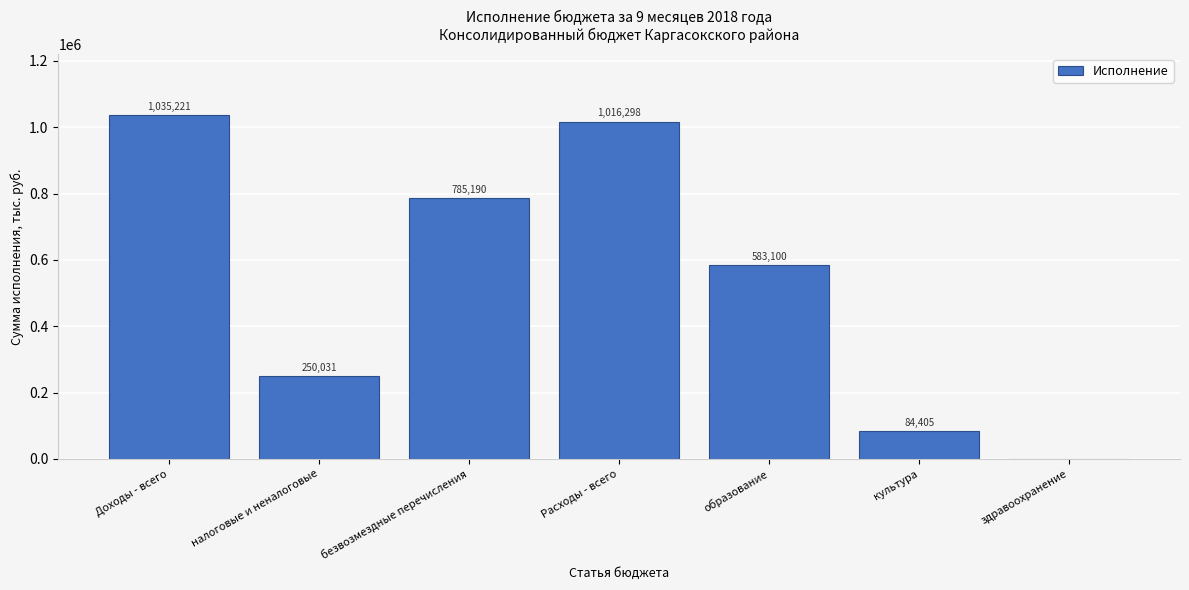

The value at культура is 40007.9. True or false?

False